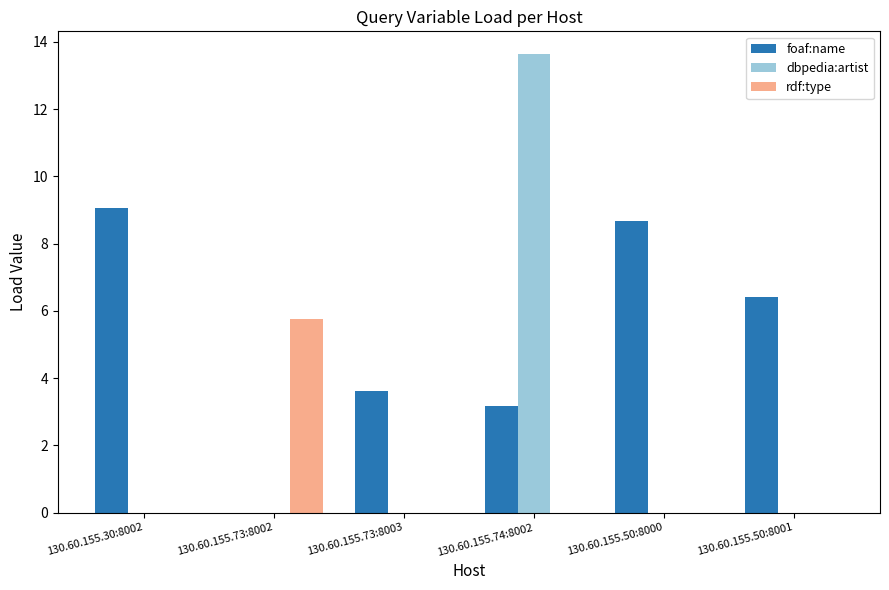

How many distinct data groups are displayed?

3